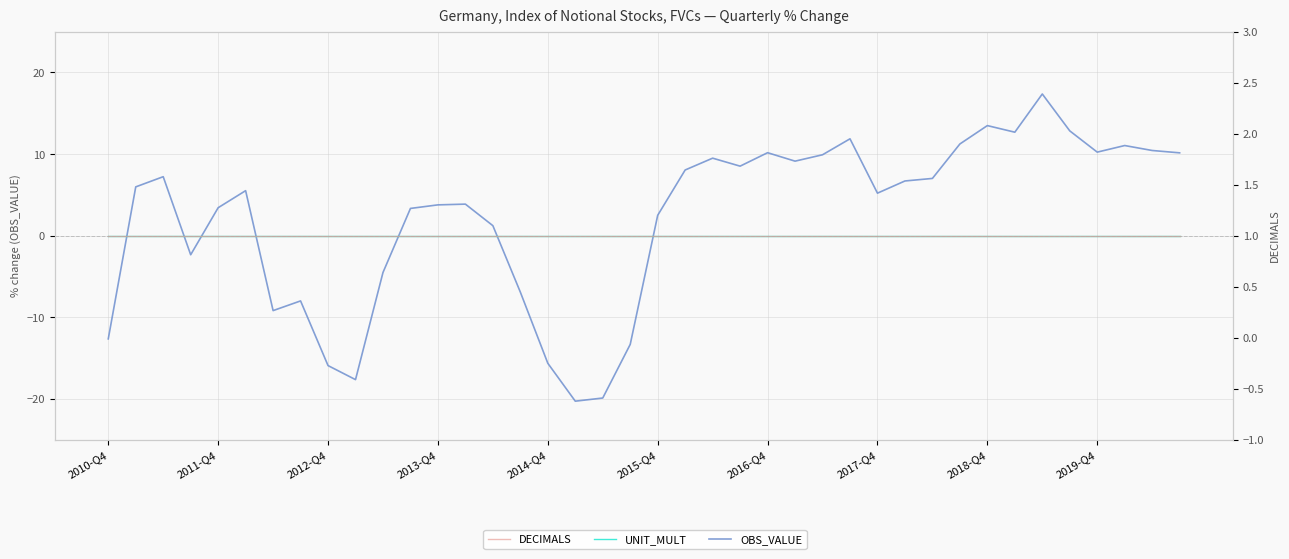

Does the chart display data point markers on the line(s)?

No